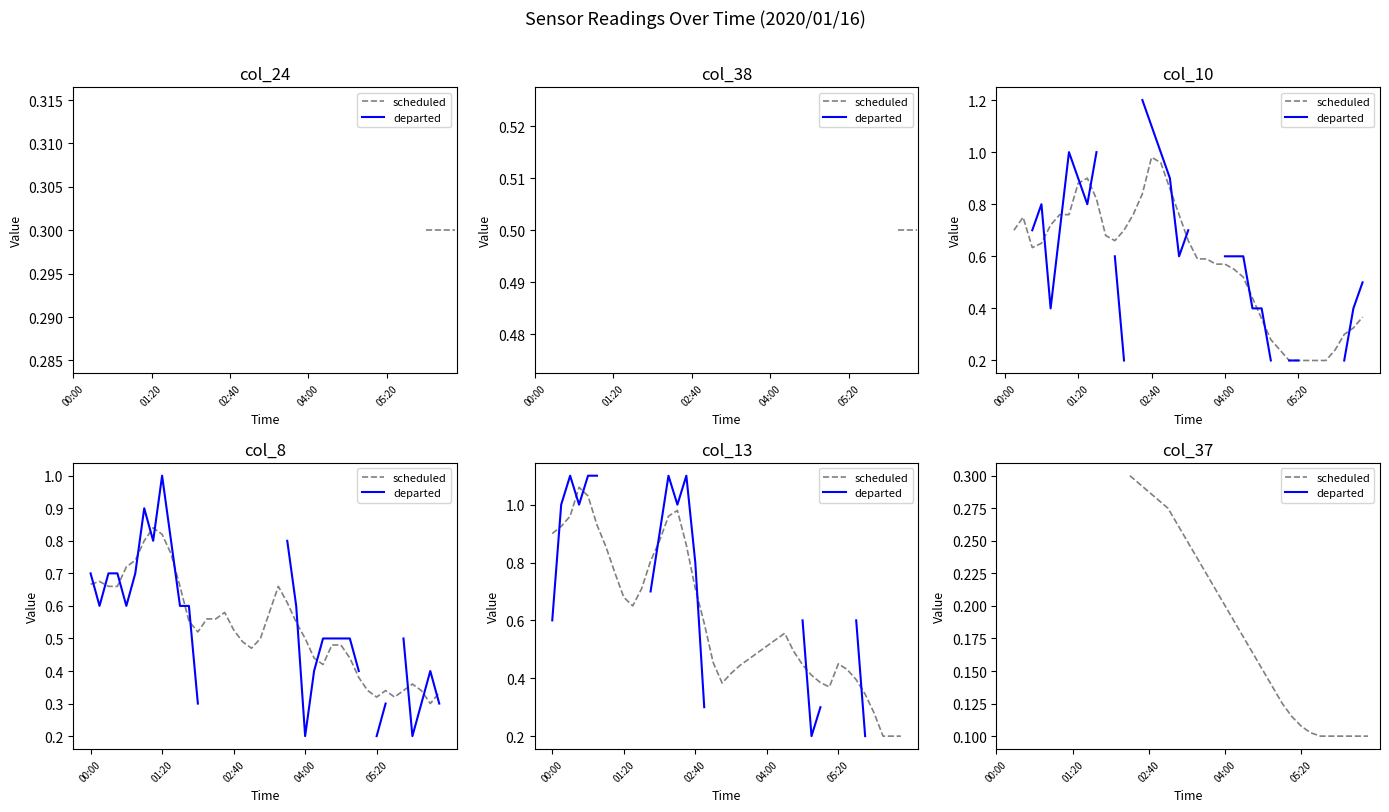

True or false: scheduled and departed cross at least once.

False